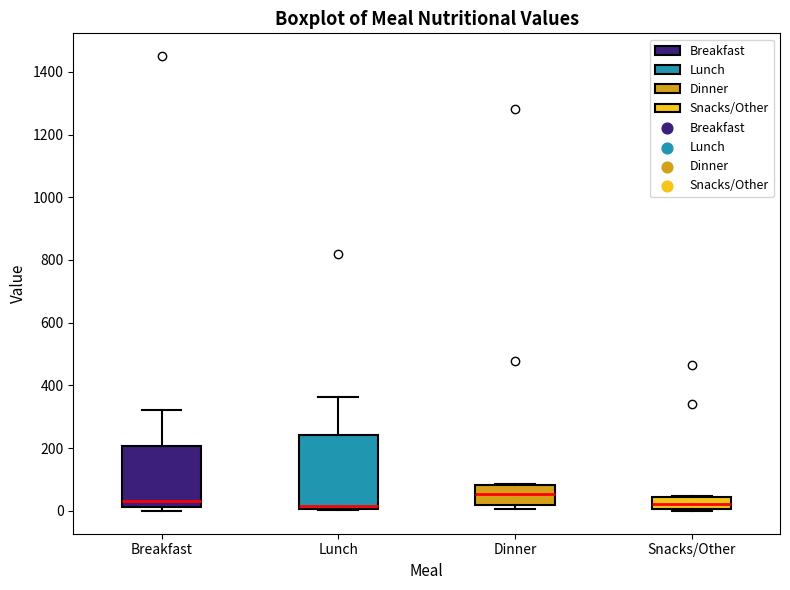

Reading left to right, transcribe this box plot: for each box, give where its median line is, the range the box spans, and where its two whiskers end, as read against the y-axis. The values are not printed on the chart, so give them approximately, as read against the axis.

Breakfast: median 40, box 20 to 200, whiskers 0 to 320
Lunch: median 20, box 0 to 240, whiskers 0 to 360
Dinner: median 60, box 20 to 80, whiskers 0 to 80
Snacks/Other: median 20, box 0 to 40, whiskers 0 to 40